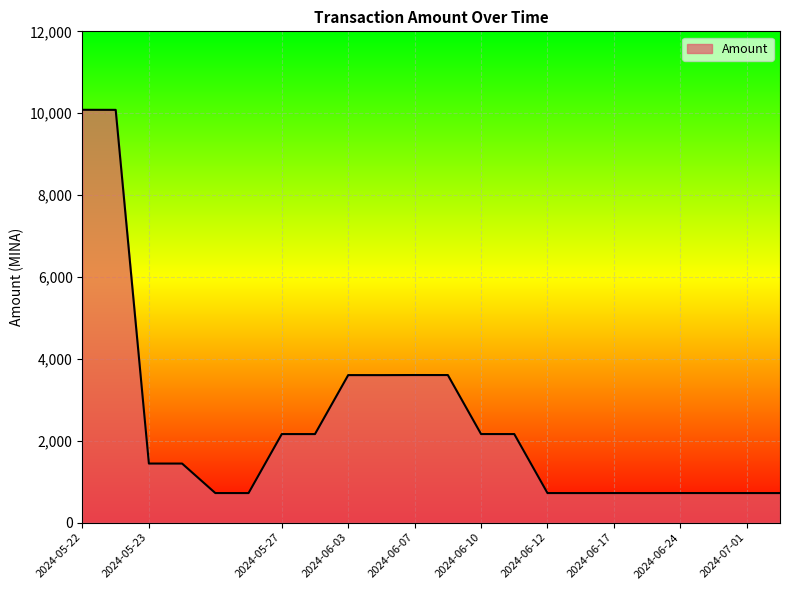

What is the greatest value displayed?

10083.3